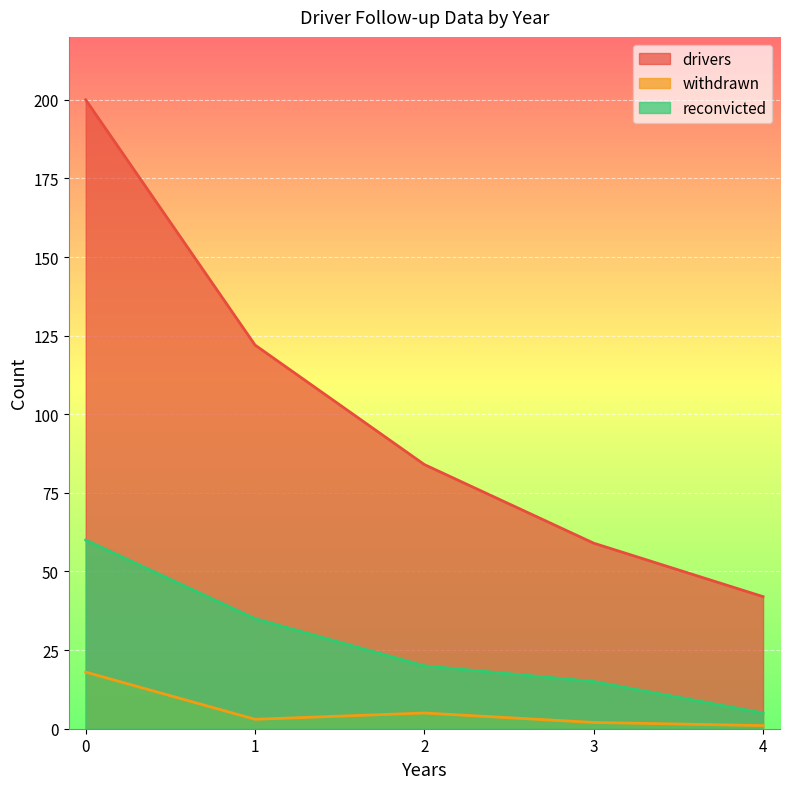

Rank the categories by drivers value from lowest to highest.

4, 3, 2, 1, 0